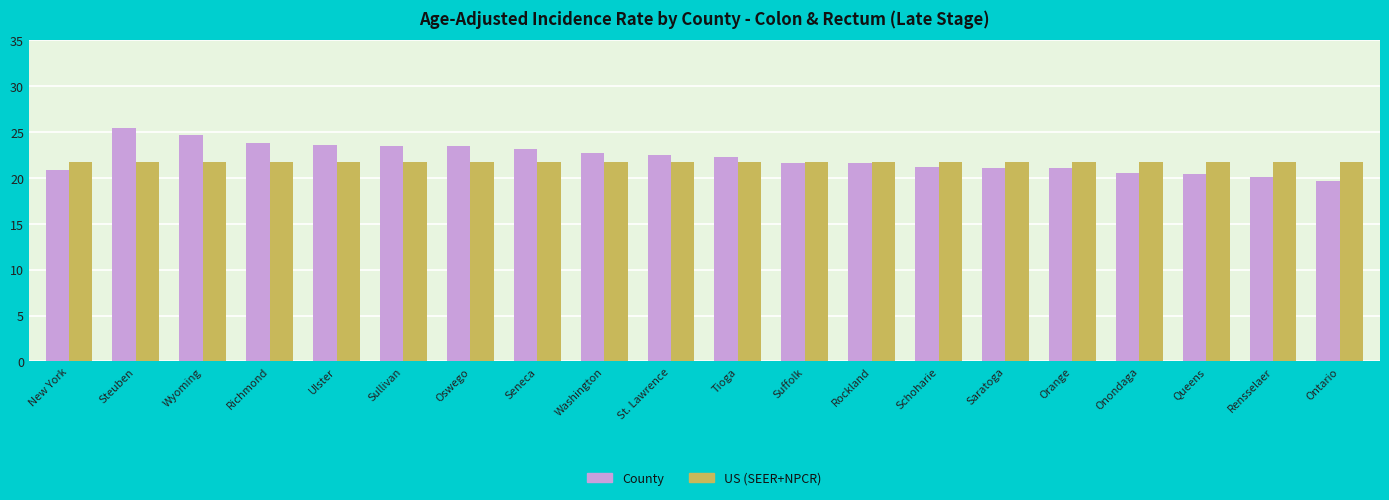

Which series has the largest total across all categories?

County